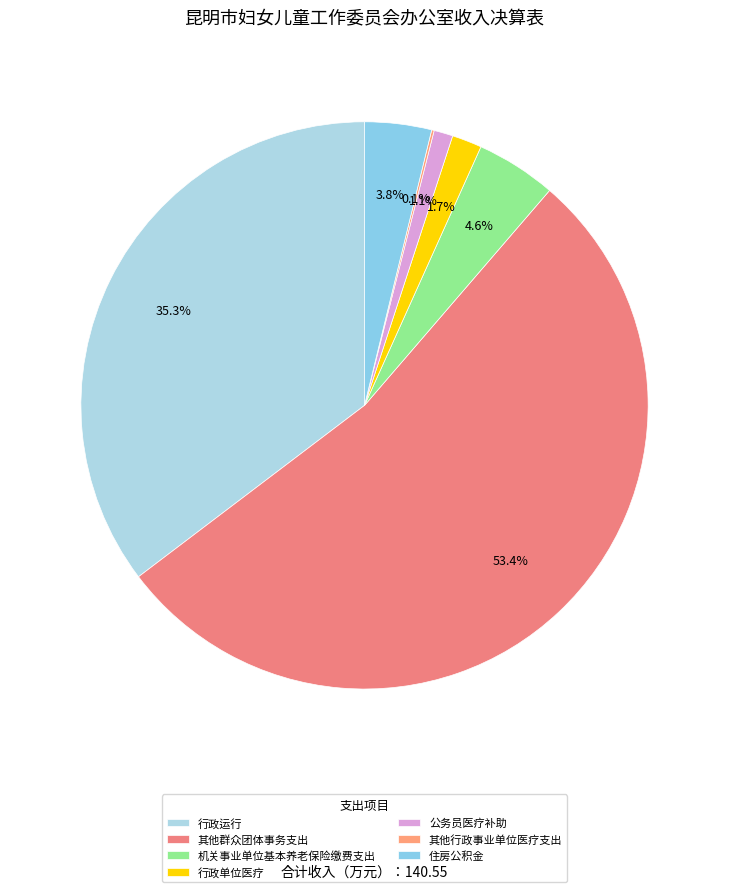

To the nearest percent, what is the average slice percentage?

14%